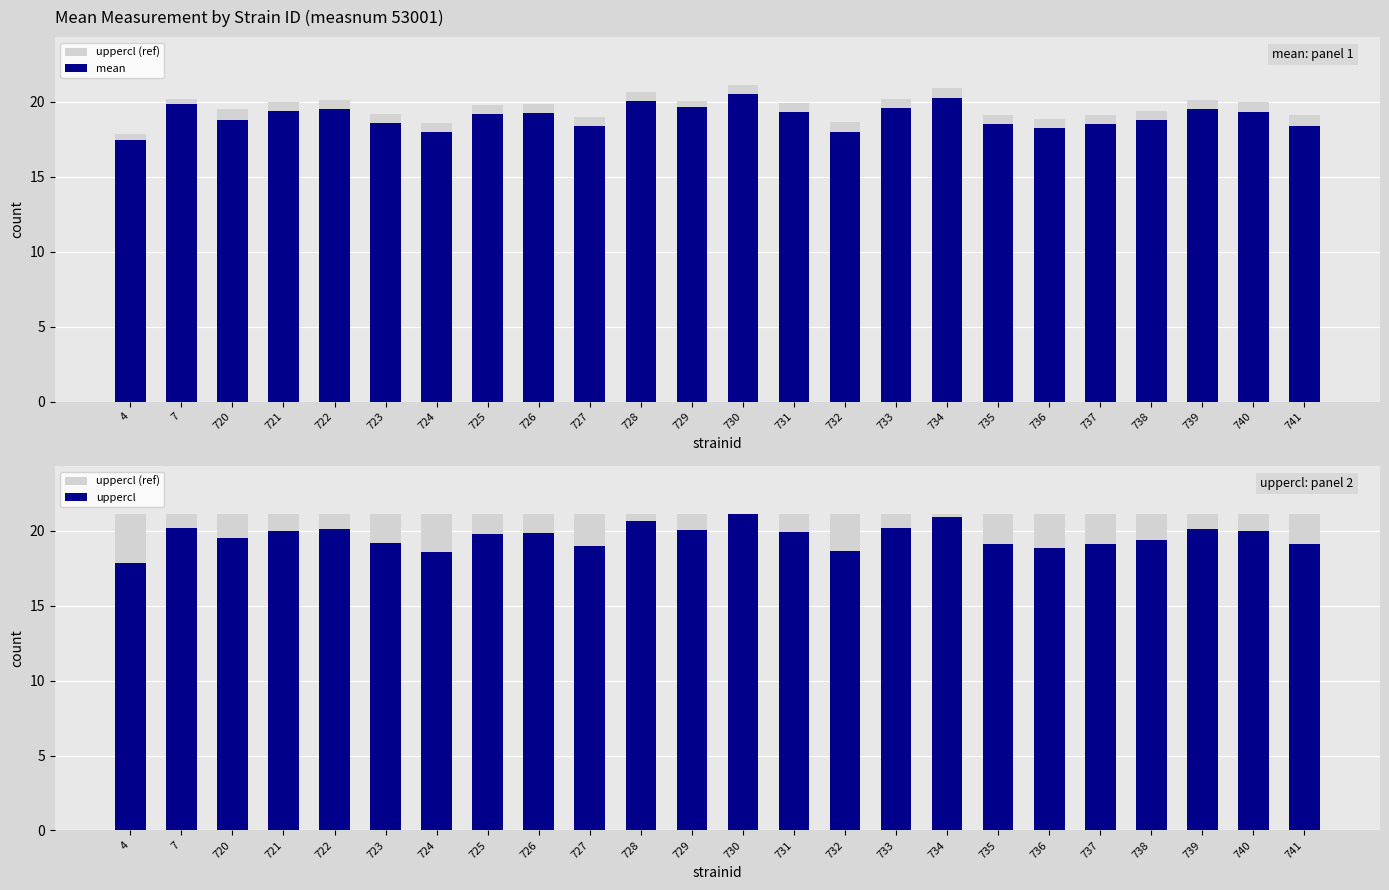

List the series in order of their overall mean, highest first.

uppercl (ref), uppercl, mean